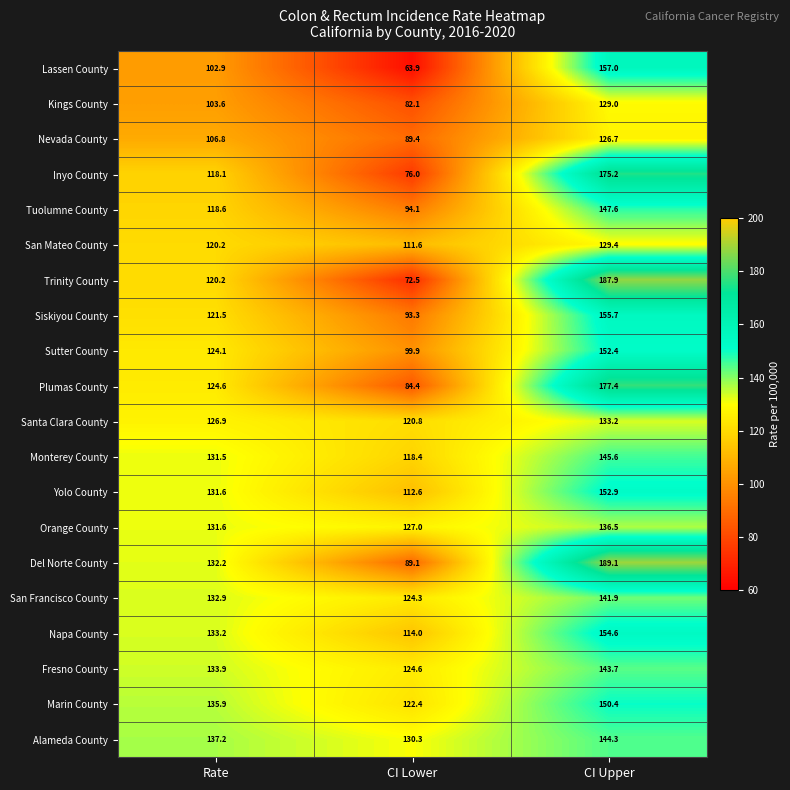

At which category is the sum across all series the highest?

CI Upper